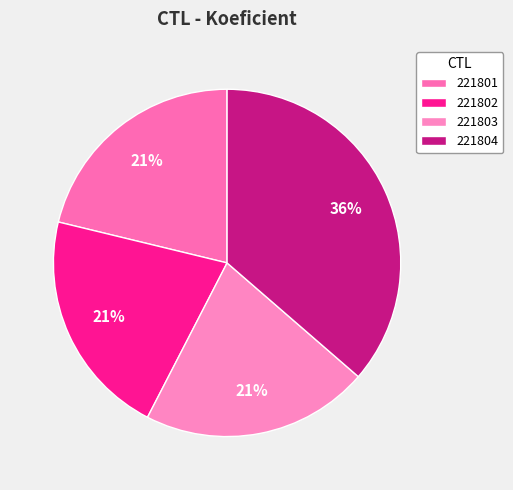

To the nearest percent, what is the difference between the largest and smallest slice percentages?

15%